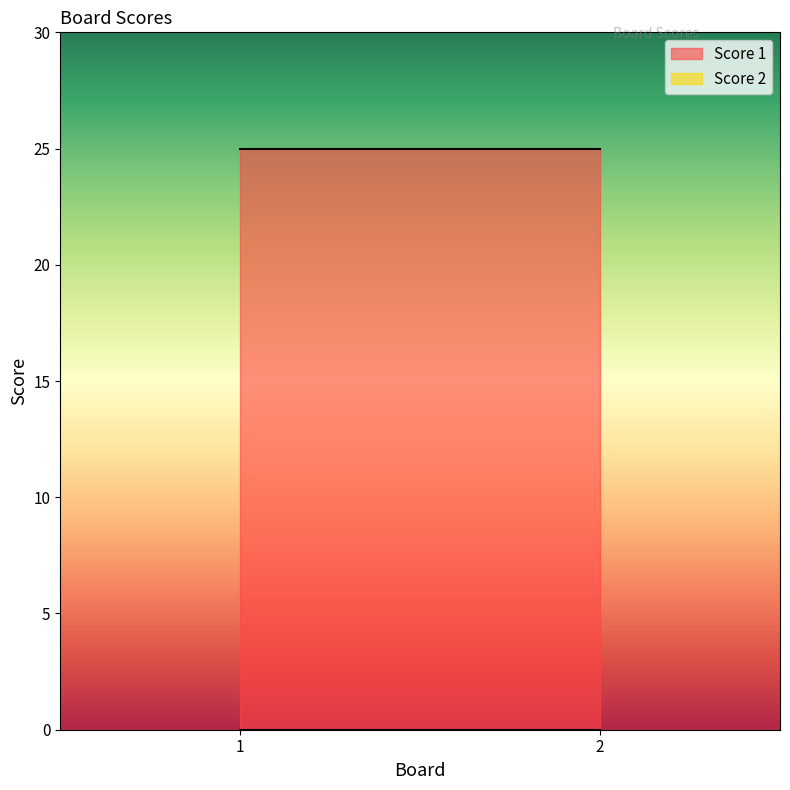

Does the chart display data point markers on the line(s)?

No